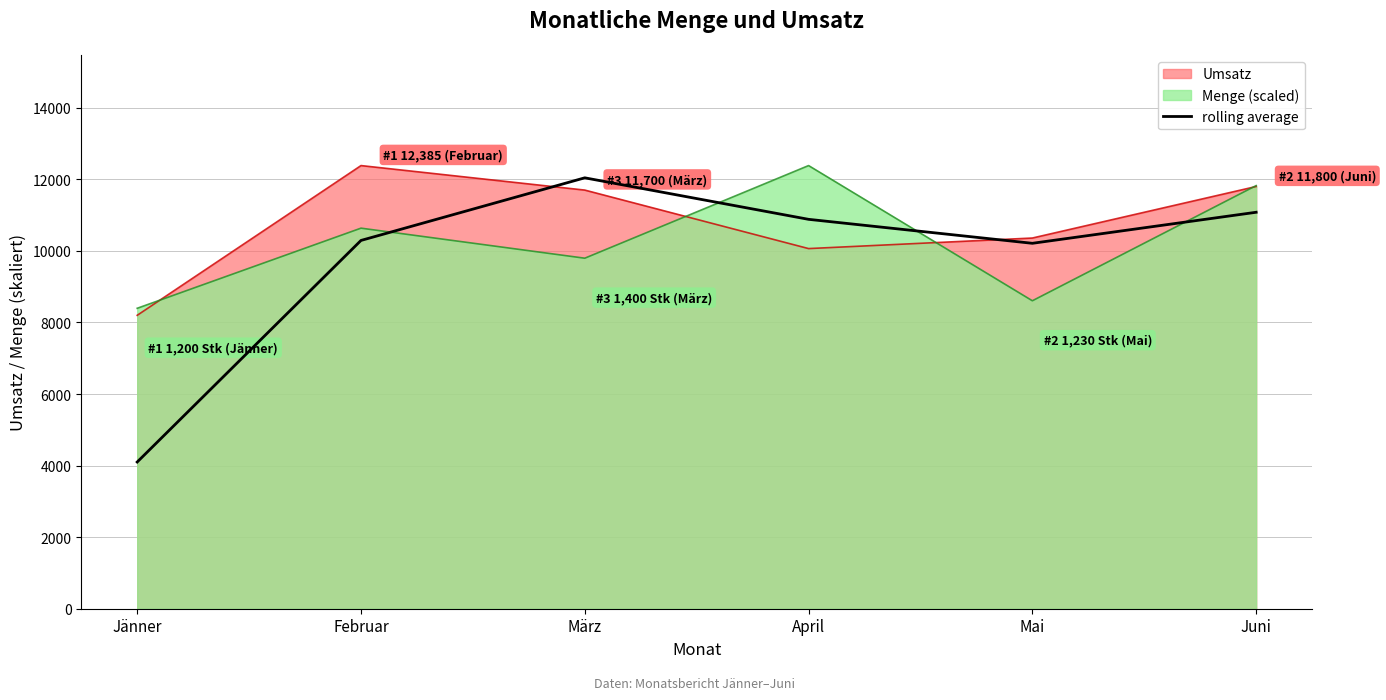

Between März and Jänner, which is larger?

März